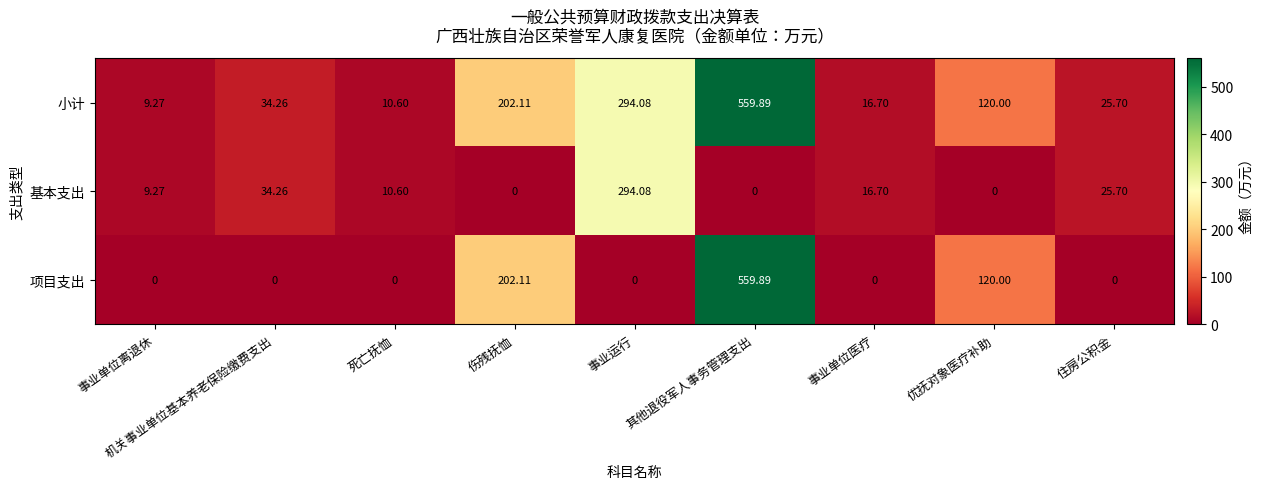

At which category does the chart reach its peak across all series?

其他退役军人事务管理支出